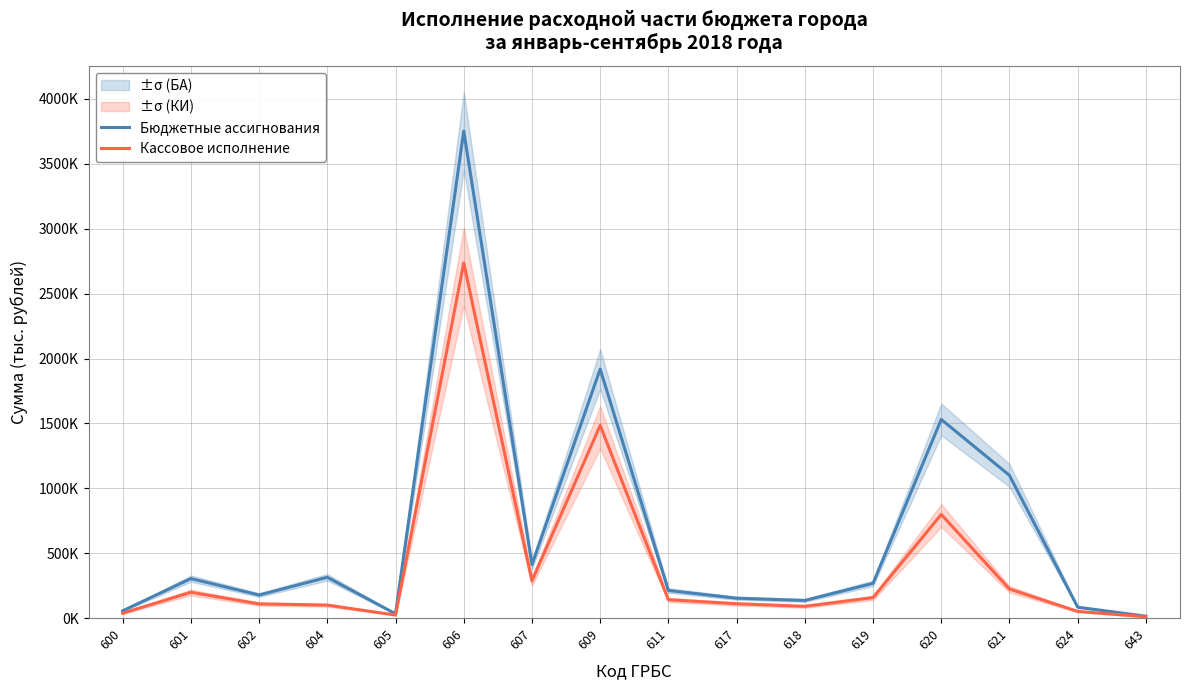

What is the approximate value of Бюджетные ассигнования at 617, to the nearest 50?

153500